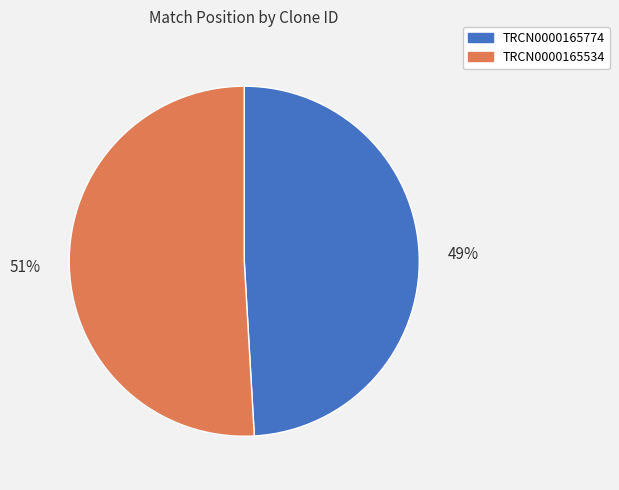

Do TRCN0000165534 and TRCN0000165774 together represent more than half of the pie?

Yes